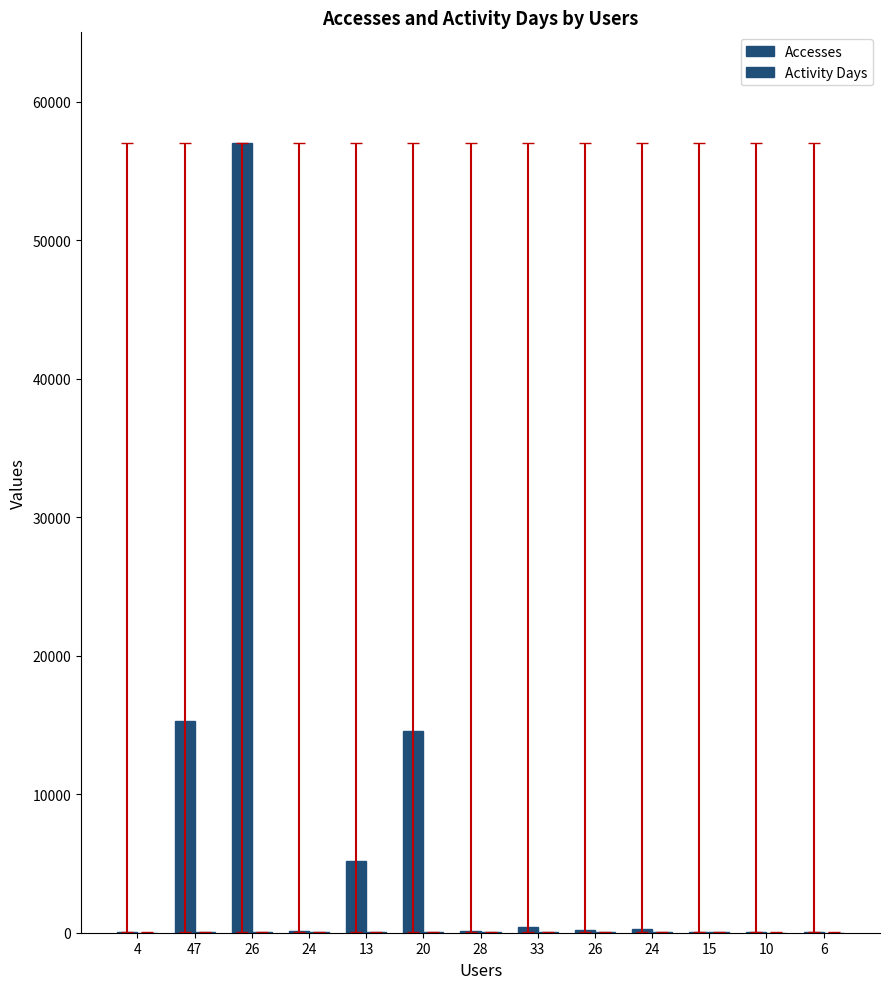

At which category does the chart reach its peak across all series?

26